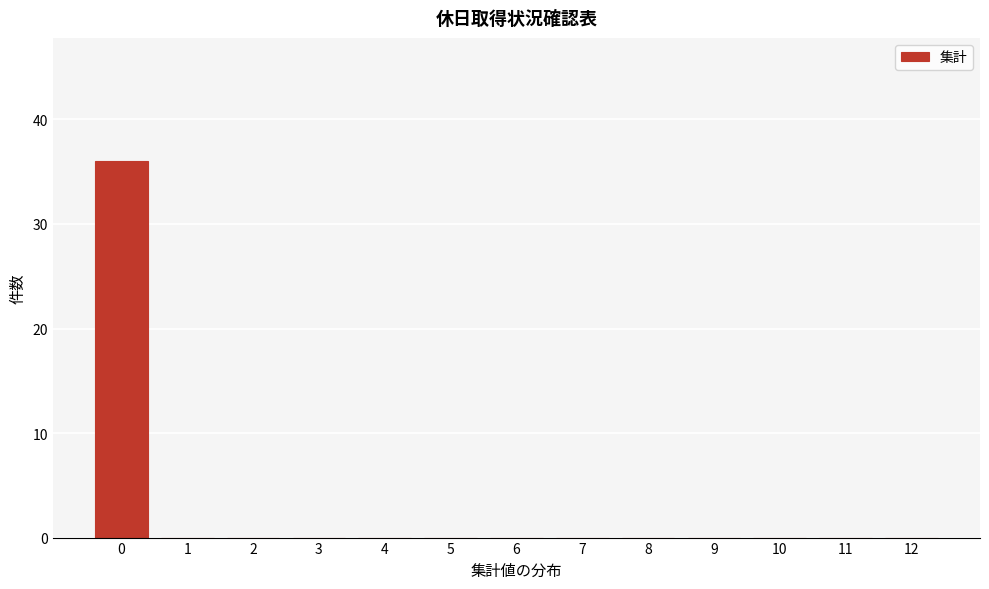

Reading left to right, extract all data points from this chart.

0=36	1=0	2=0	3=0	4=0	5=0	6=0	7=0	8=0	9=0	10=0	11=0	12=0